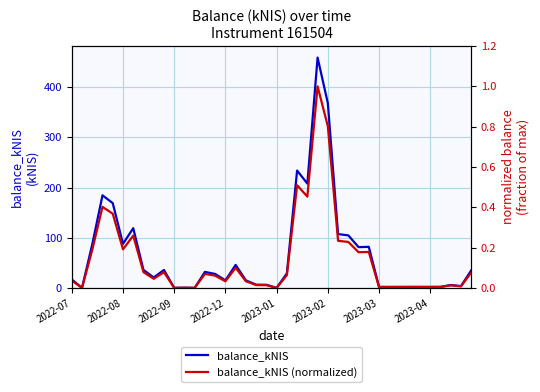

What is the highest value of the balance_kNIS series?

459.3